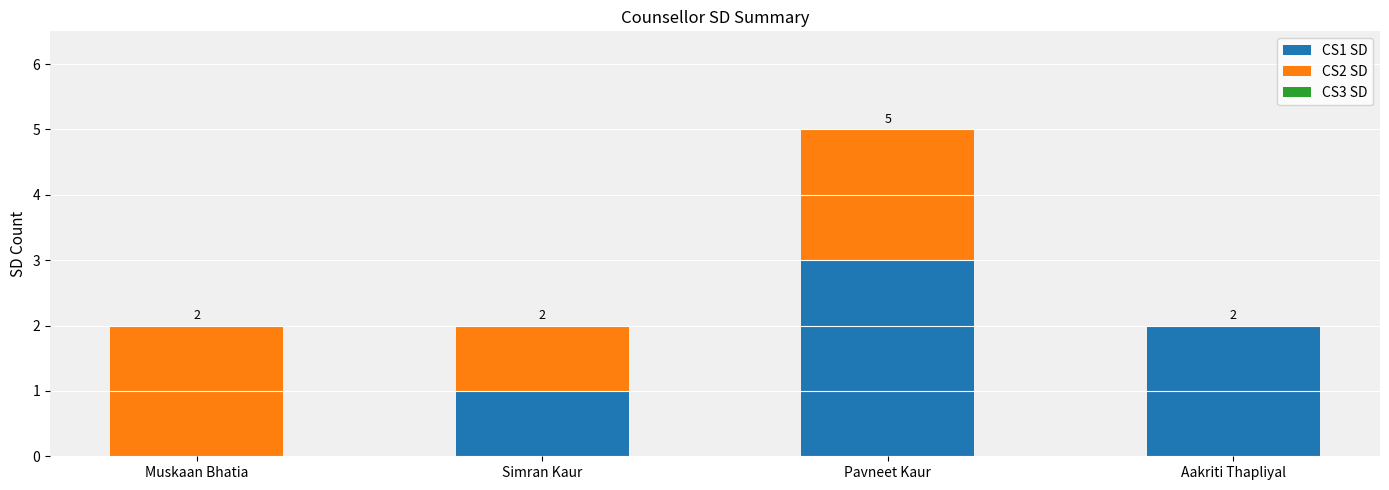

Reading left to right, list the values for the CS1 SD series.

Muskaan Bhatia=0	Simran Kaur=1	Pavneet Kaur=3	Aakriti Thapliyal=2